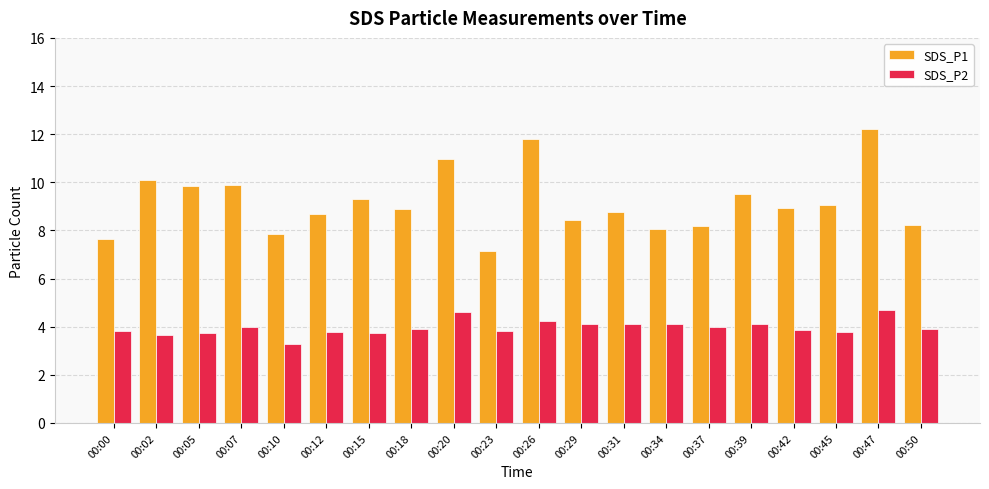

Rank the series by their average value, from lowest to highest.

SDS_P2, SDS_P1